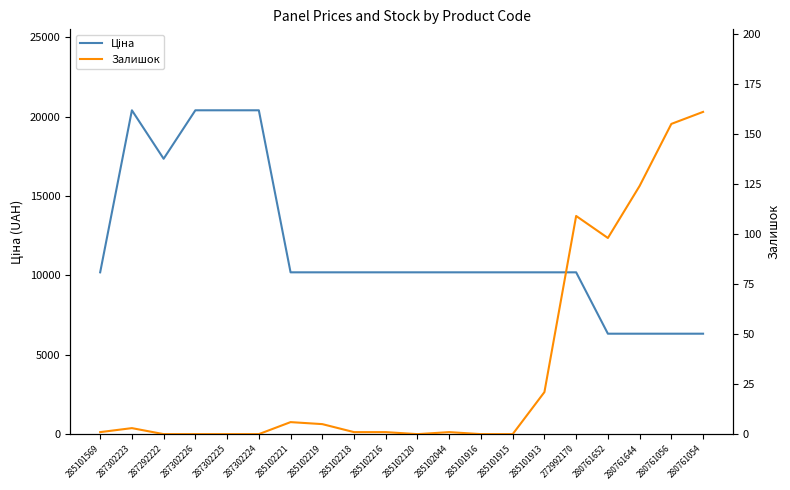

Is the value of Ціна at 285101913 greater than the value of Залишок at 285101915?

Yes